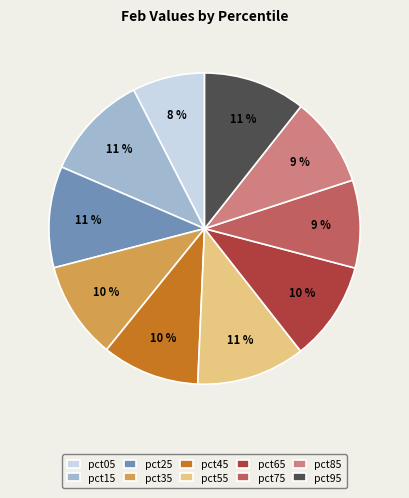

Count the number of slices in the pie.

10